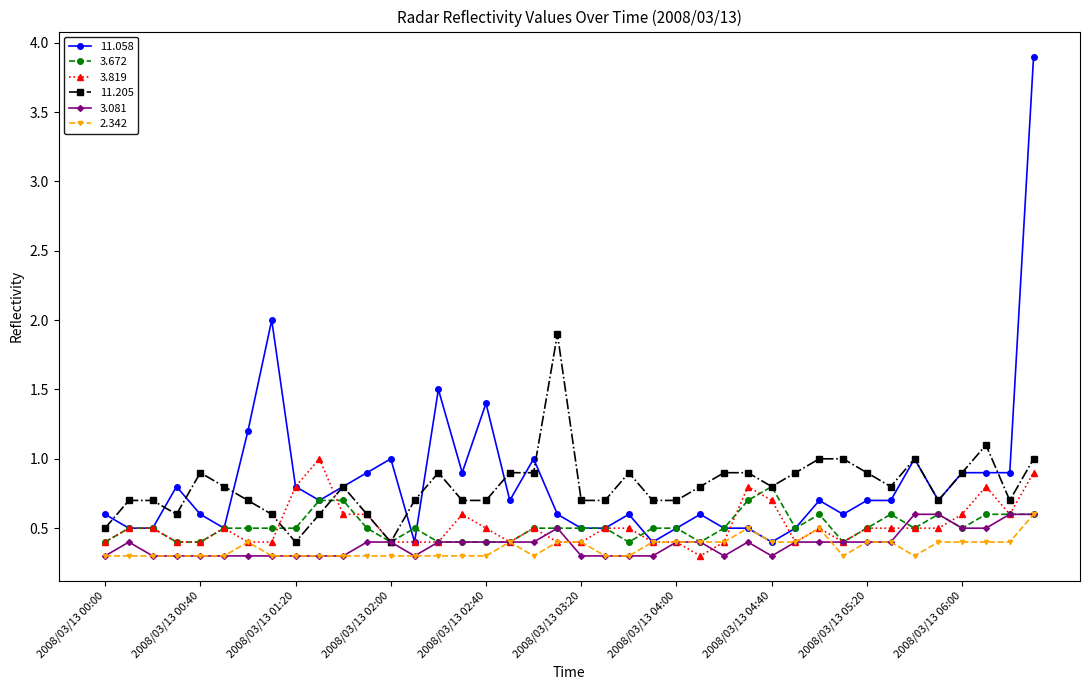

What is the smallest value displayed?

0.3